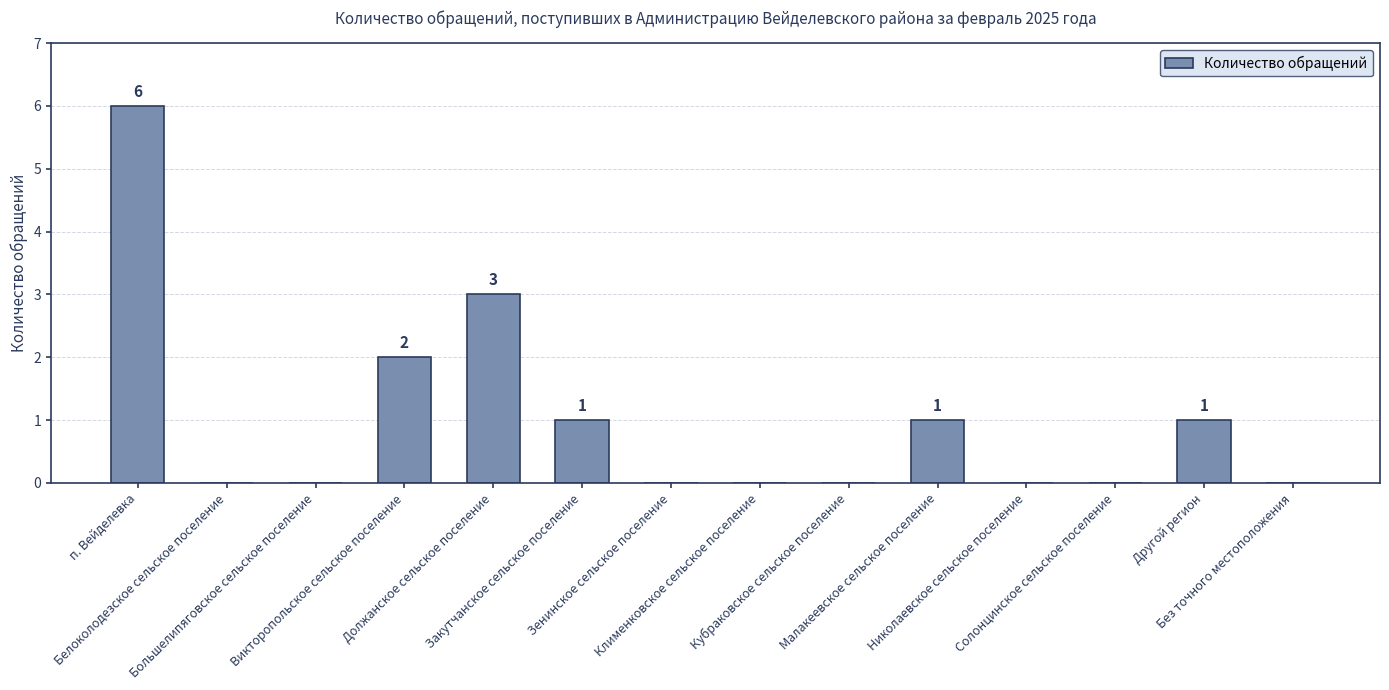

What is the change in value from Малакеевское сельское поселение to Солонцинское сельское поселение?

-1